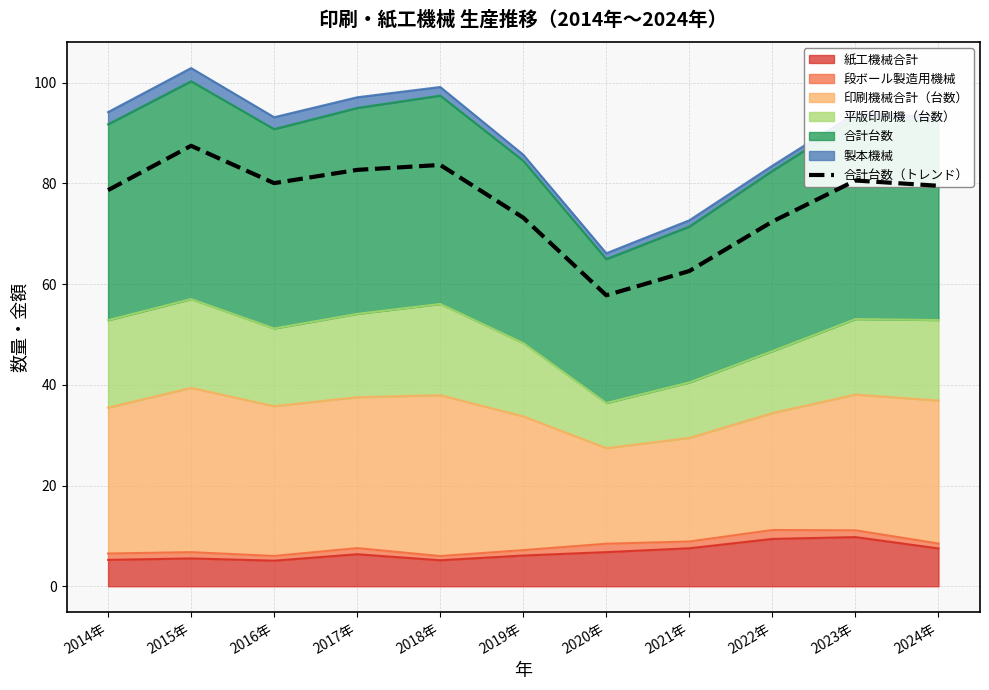

Reading left to right, what are all the values shown in this chart?

78.6	87.4	80.0	82.7	83.6	73.2	57.8	62.6	72.4	80.5	79.5